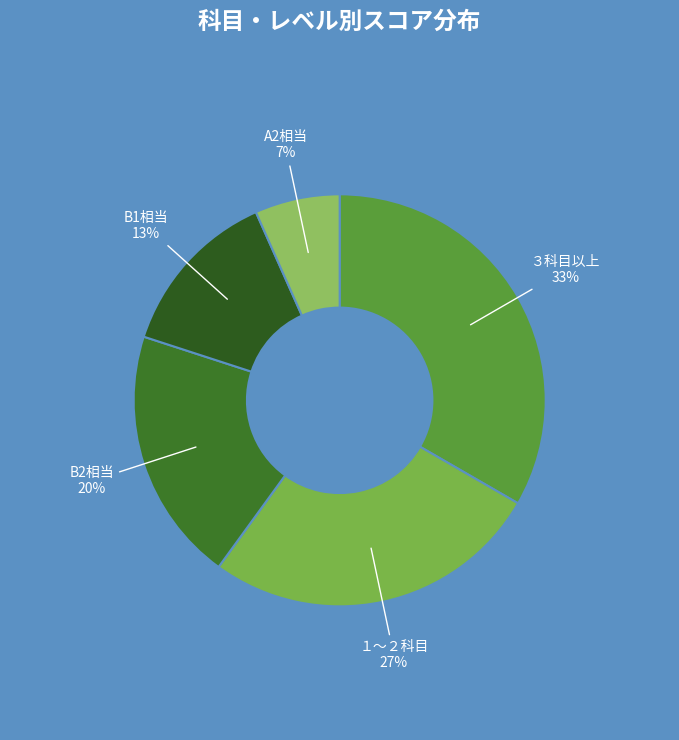

Is it true that １～２科目 is 15% of the pie?

False